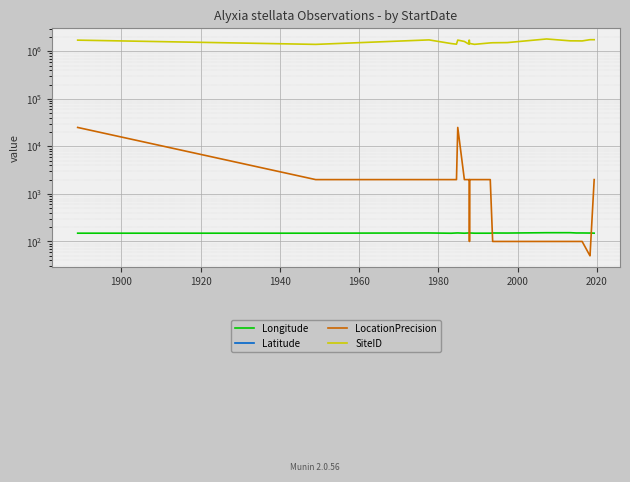

The value of Latitude at 25 is -11.6. True or false?

False